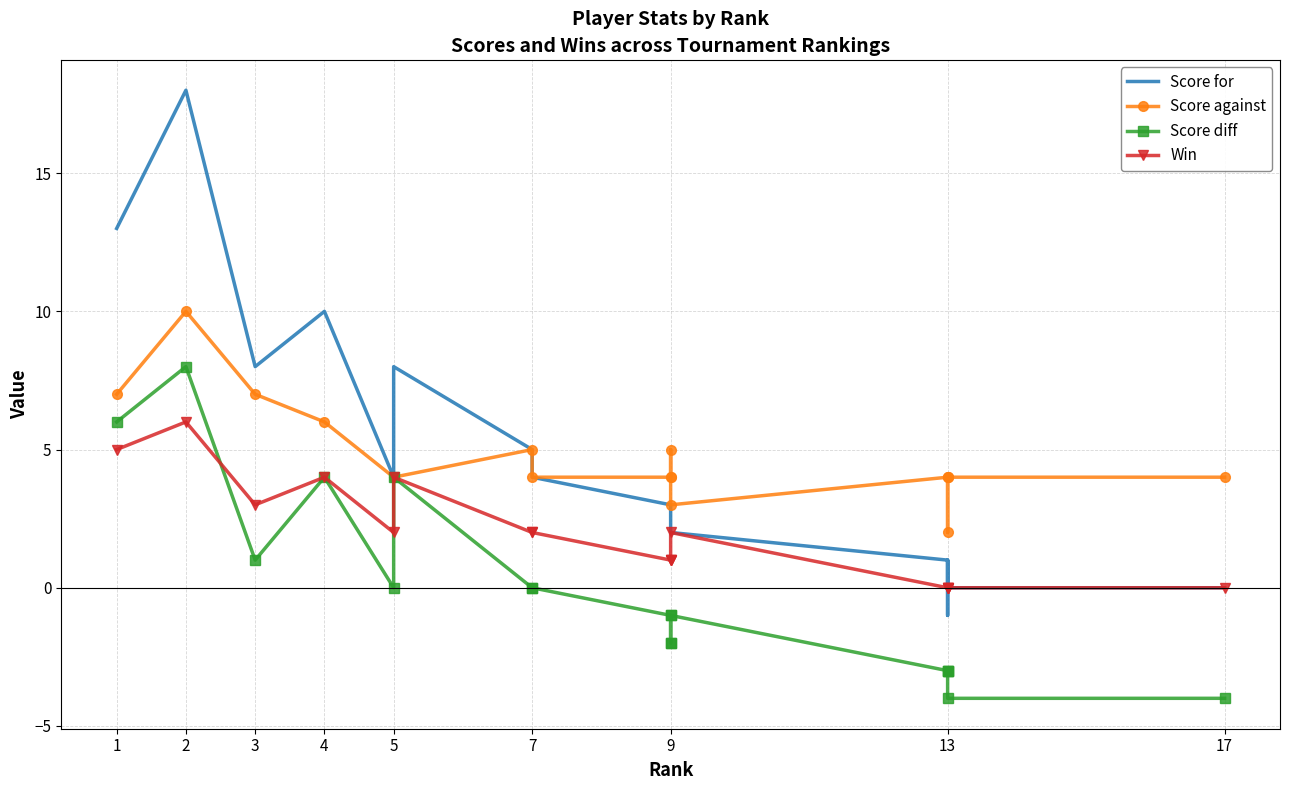

True or false: Score against and Score for cross at least once.

False